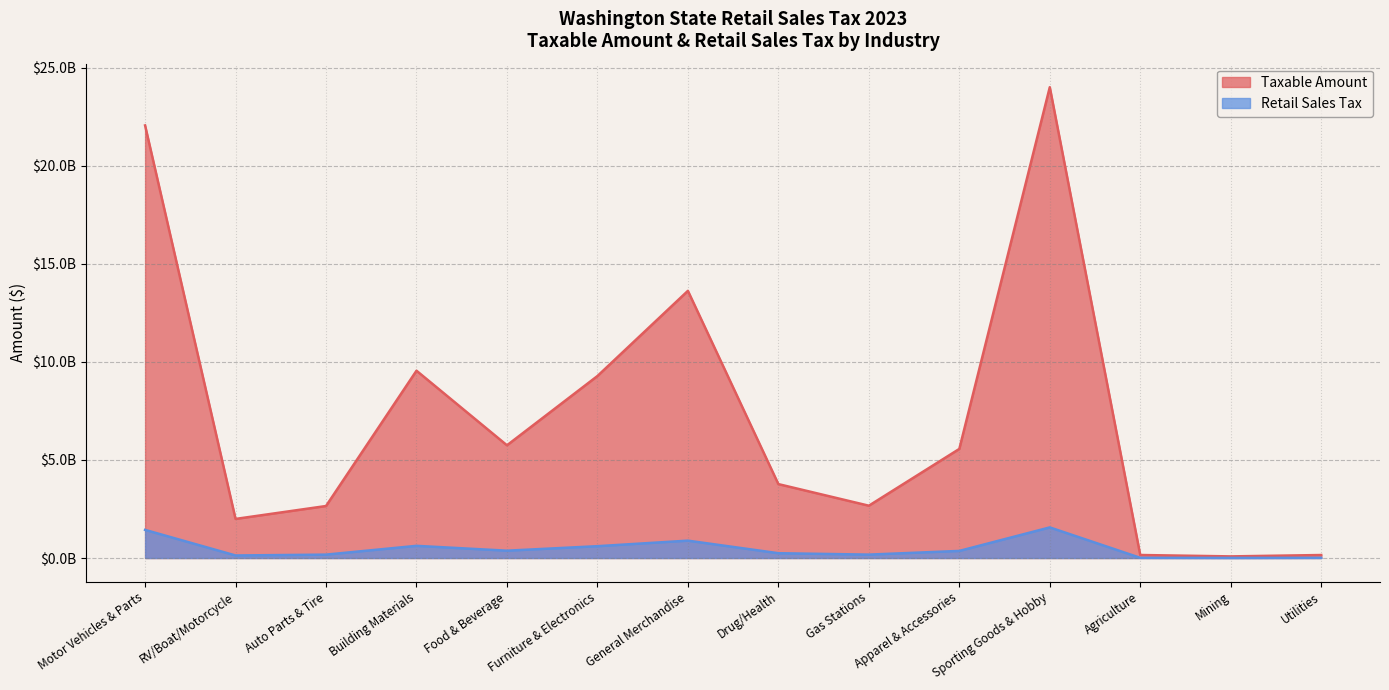

List the series in order of their overall mean, lowest first.

Retail Sales Tax, Taxable Amount